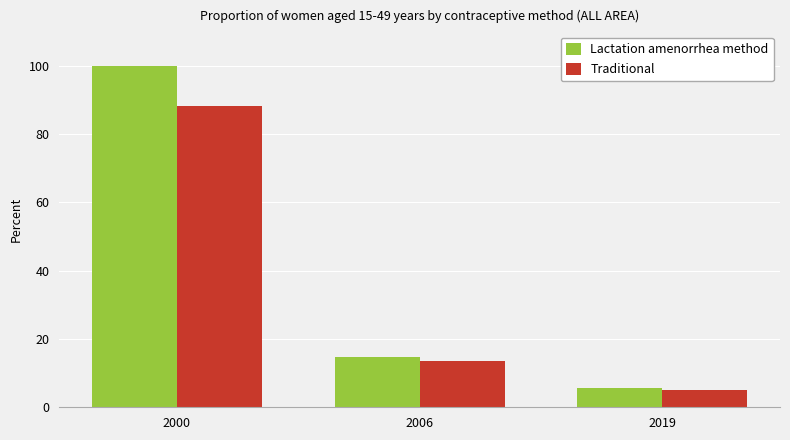

Reading right to left, transcribe all the data shown in this chart.

Lactation amenorrhea method: 2019=5.7	2006=14.6	2000=100.0
Traditional: 2019=5.0	2006=13.4	2000=88.3